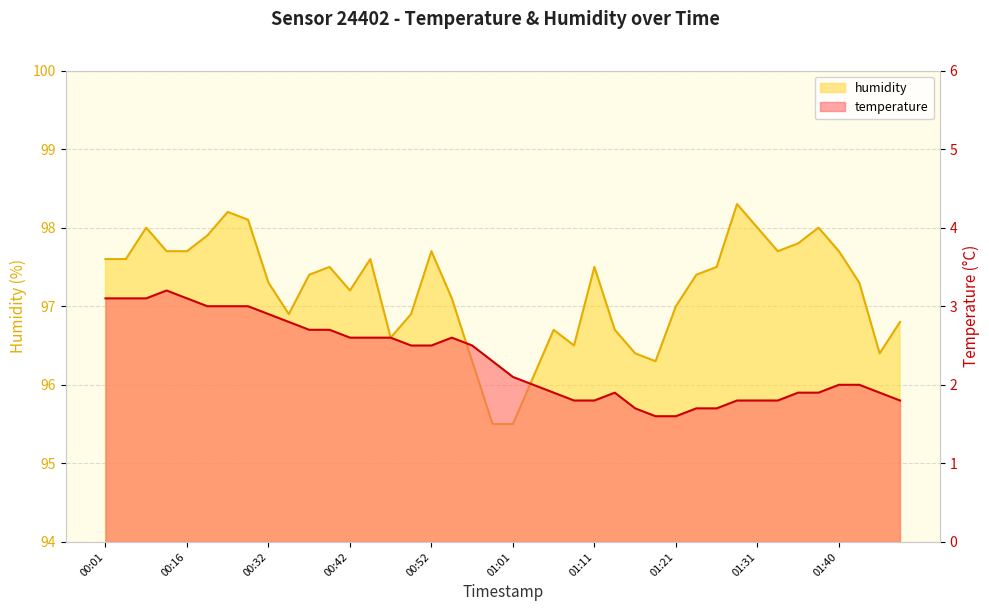

What is the maximum value shown in the chart?

98.3